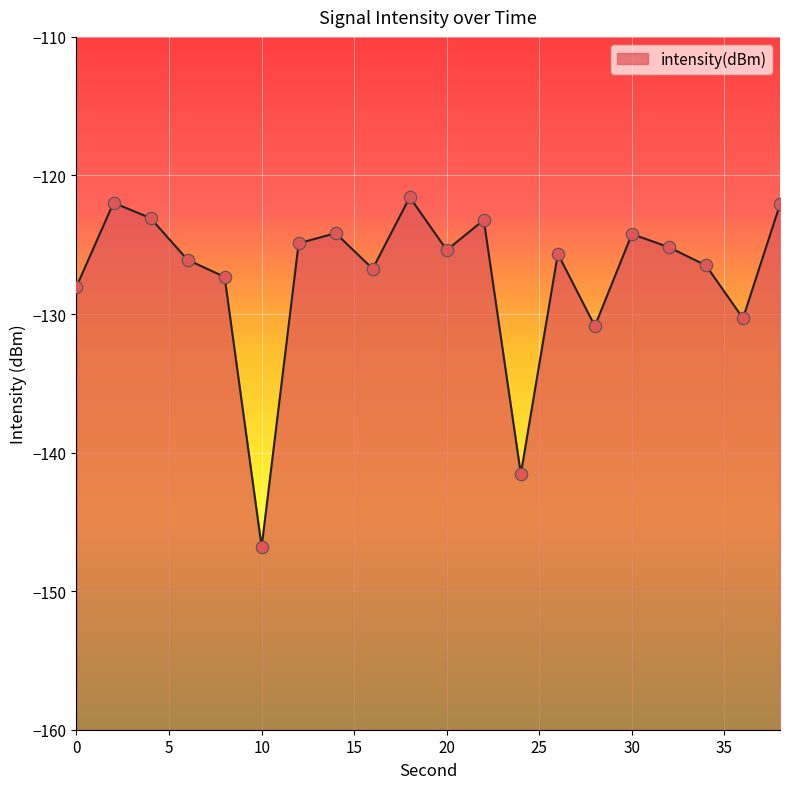

Between 20 and 30, which is larger?

30